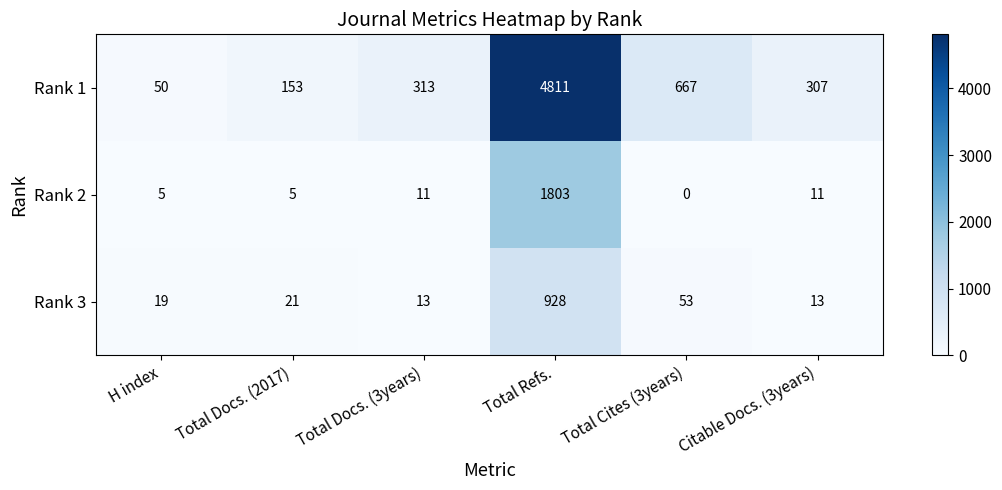

At which label is Rank 1 closest to 2430?

Total Cites (3years)